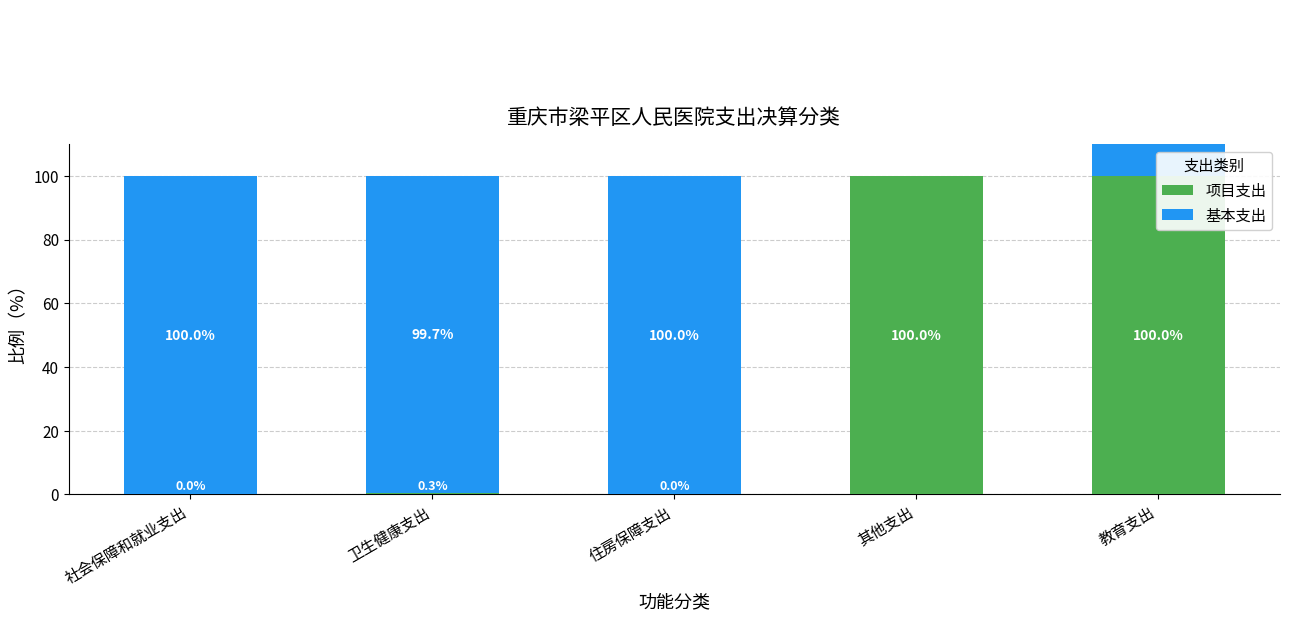

Reading left to right, extract all data points from this chart.

项目支出: 0.0	0.3	0.0	100.0	100.0
基本支出: 100.0	99.7	100.0	0.0	100.0